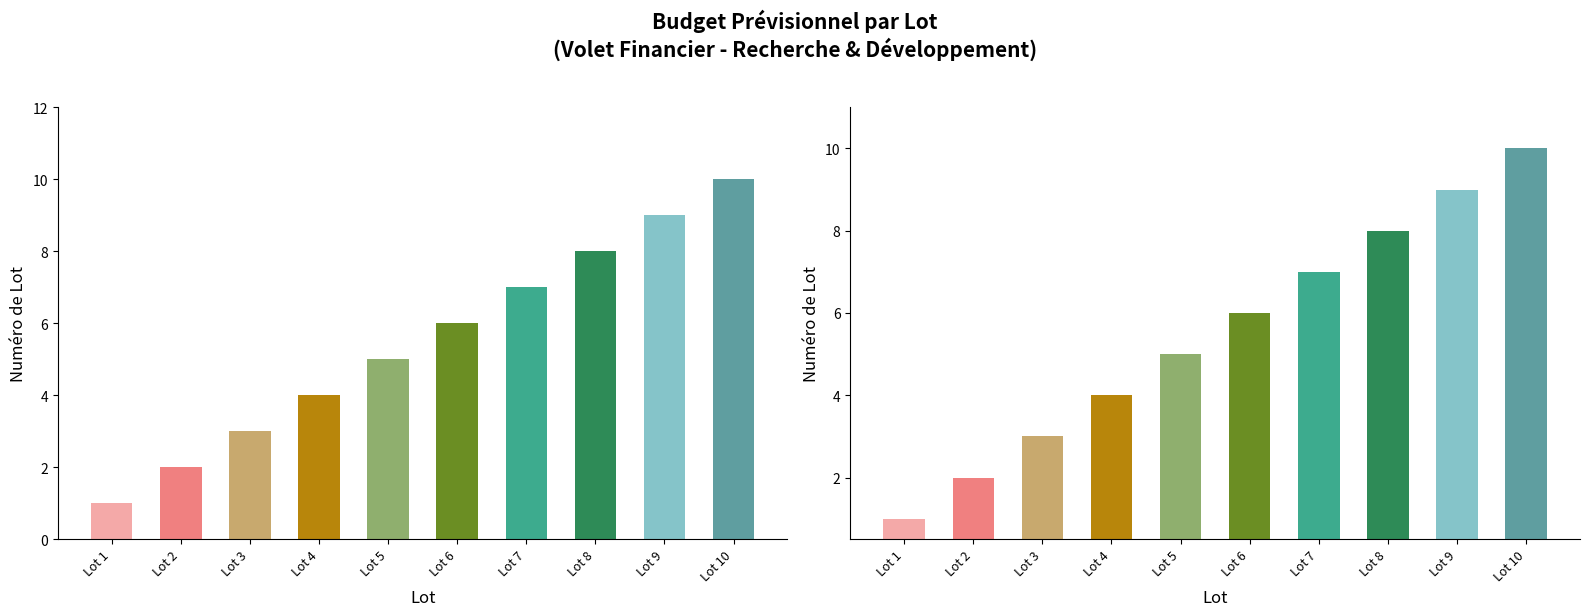

What is the change in value from Lot 1 to Lot 4?

+3